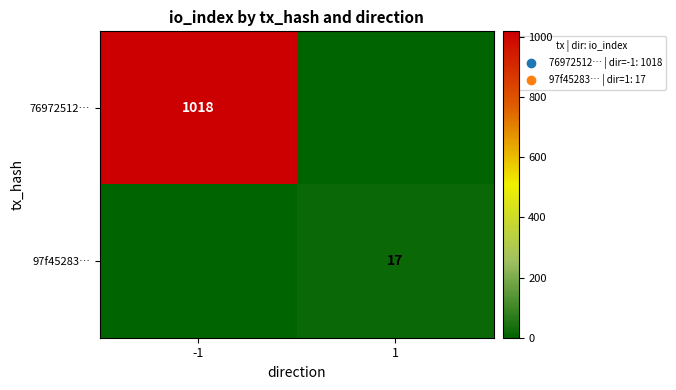

True or false: 76972512… has a value of 1737 at -1.

False